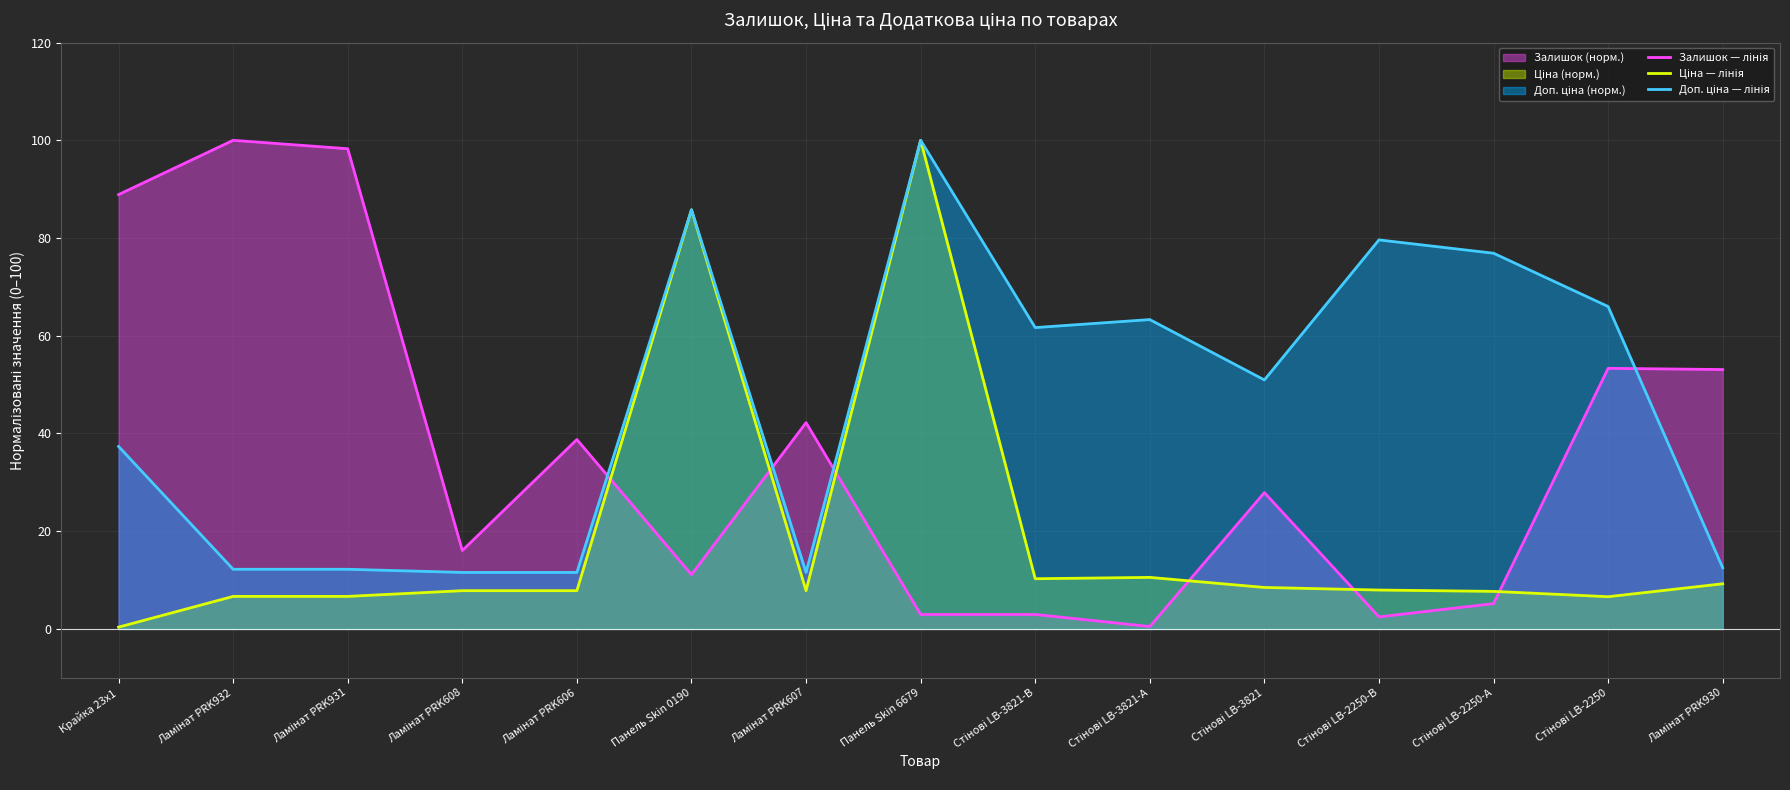

What is the label of the 13th point from the right?

Ламінат PRK931